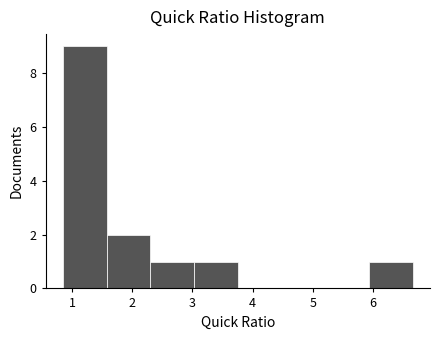

Reading left to right, list every bar in this chart as the range it spans on the x-axis followed by its height. Neither the bar edges nor the heights are printed on the chart, so give them approximately, as read against the axes.

0.9 to 1.6: 9
1.6 to 2.3: 2
2.3 to 3.0: 1
3.0 to 3.8: 1
3.8 to 4.5: 0
4.5 to 5.2: 0
5.2 to 5.9: 0
5.9 to 6.7: 1